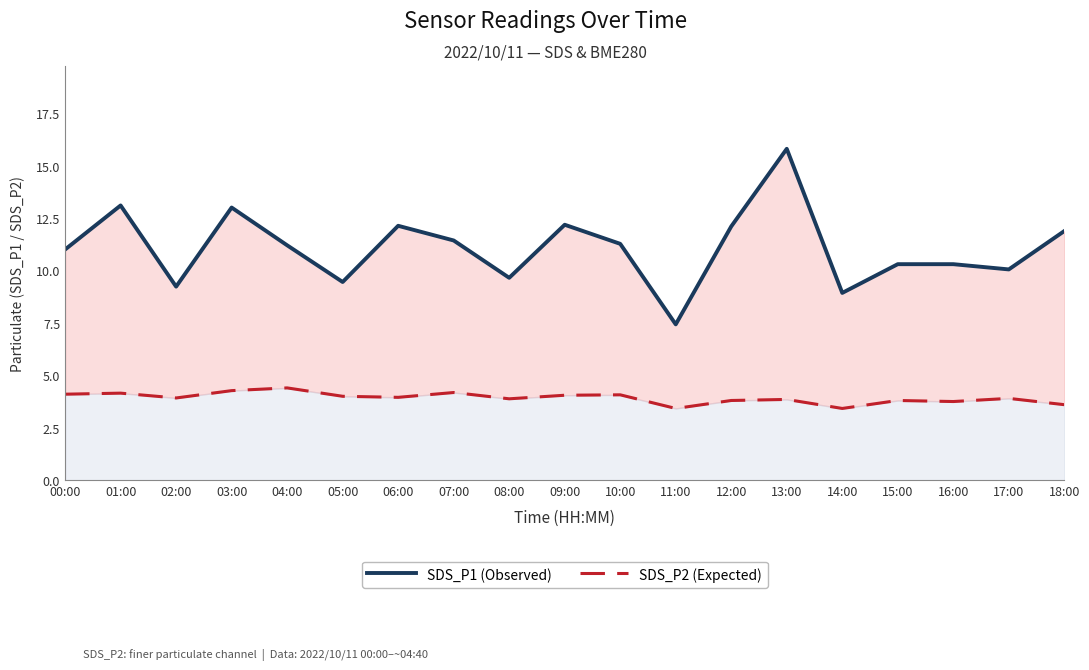

Where is the first local minimum for SDS_P2 (Expected)?

02:00